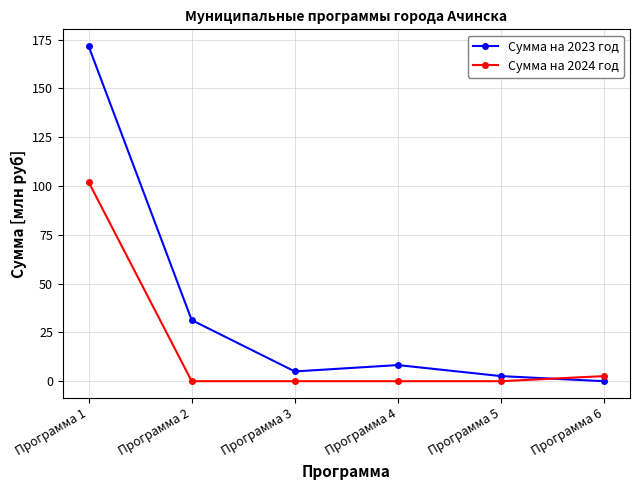

Rank the series by their average value, from lowest to highest.

Сумма на 2024 год, Сумма на 2023 год